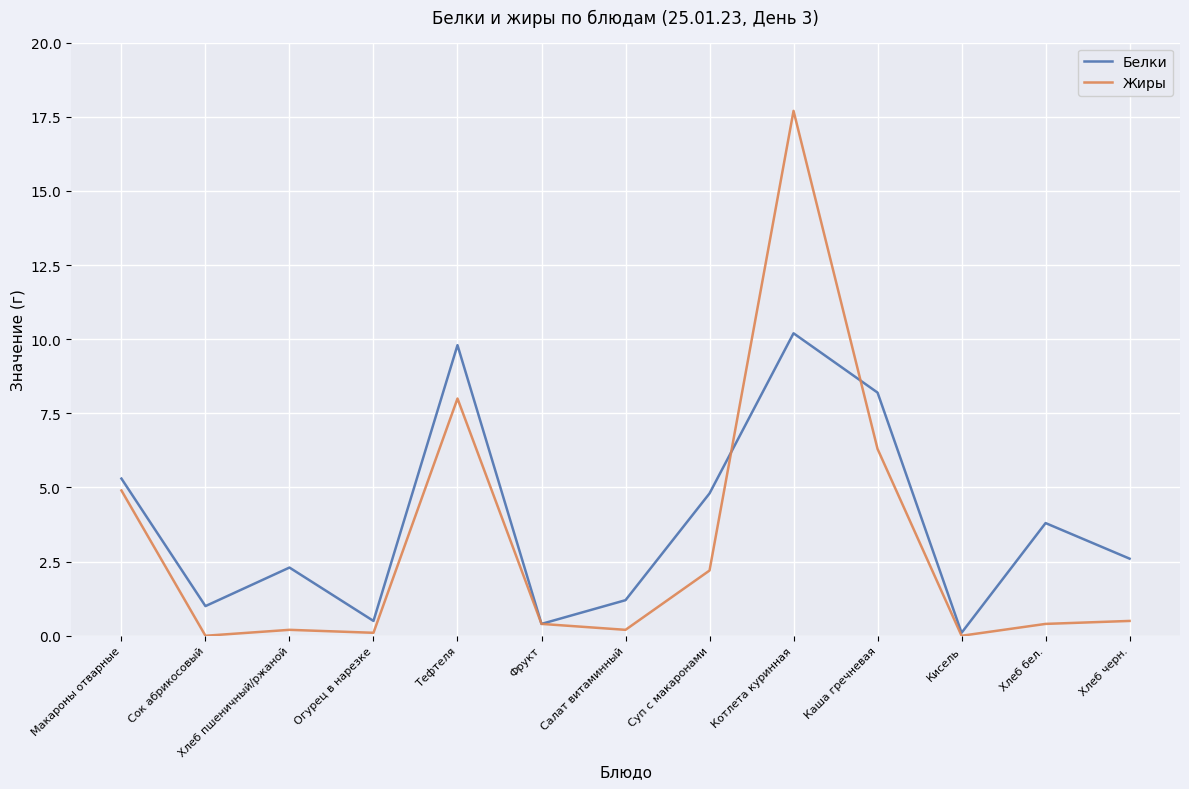

Which series changed the most between Хлеб пшеничный/ржаной and Огурец в нарезке?

Белки